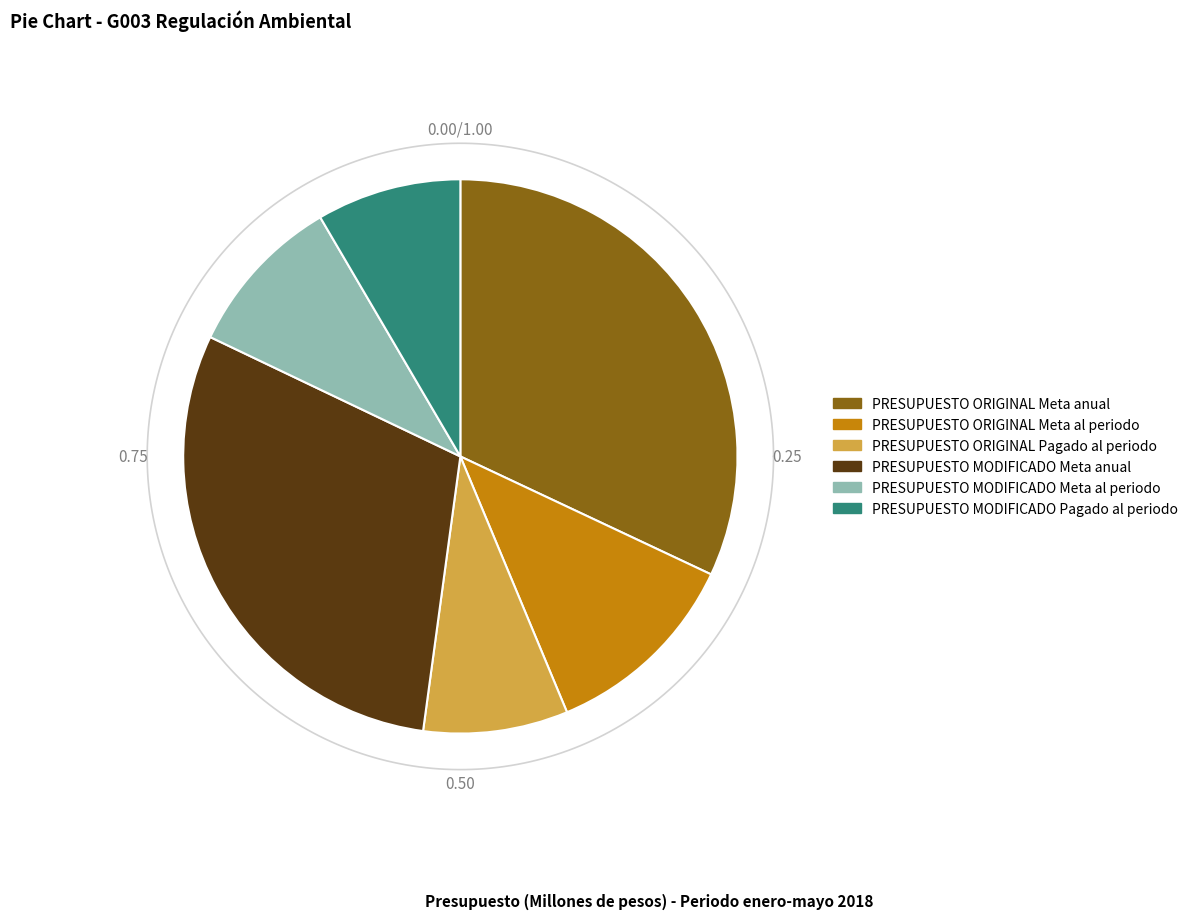

Which slice is the largest?

Meta Anual Programada